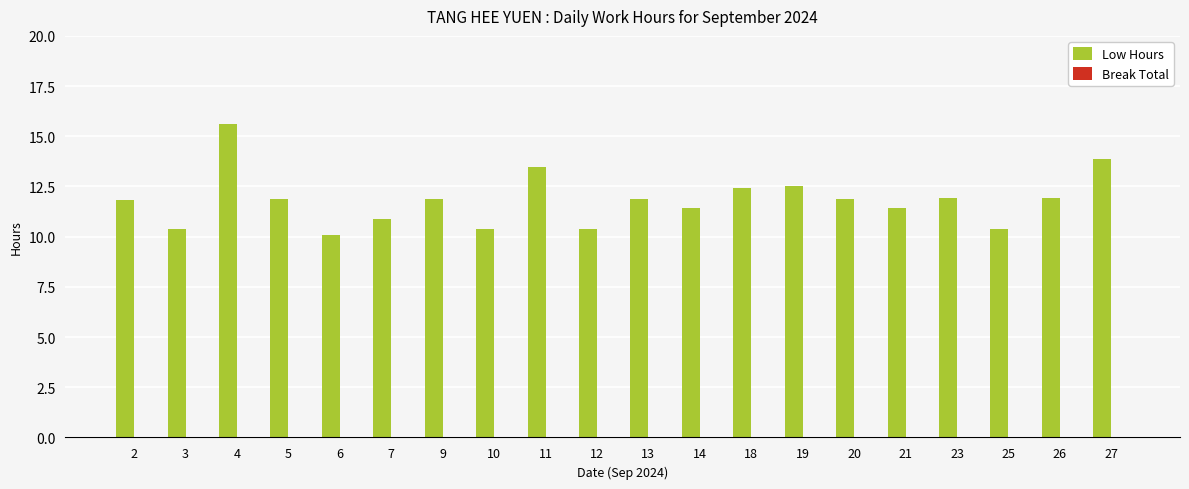

What is the greatest value displayed?

15.6